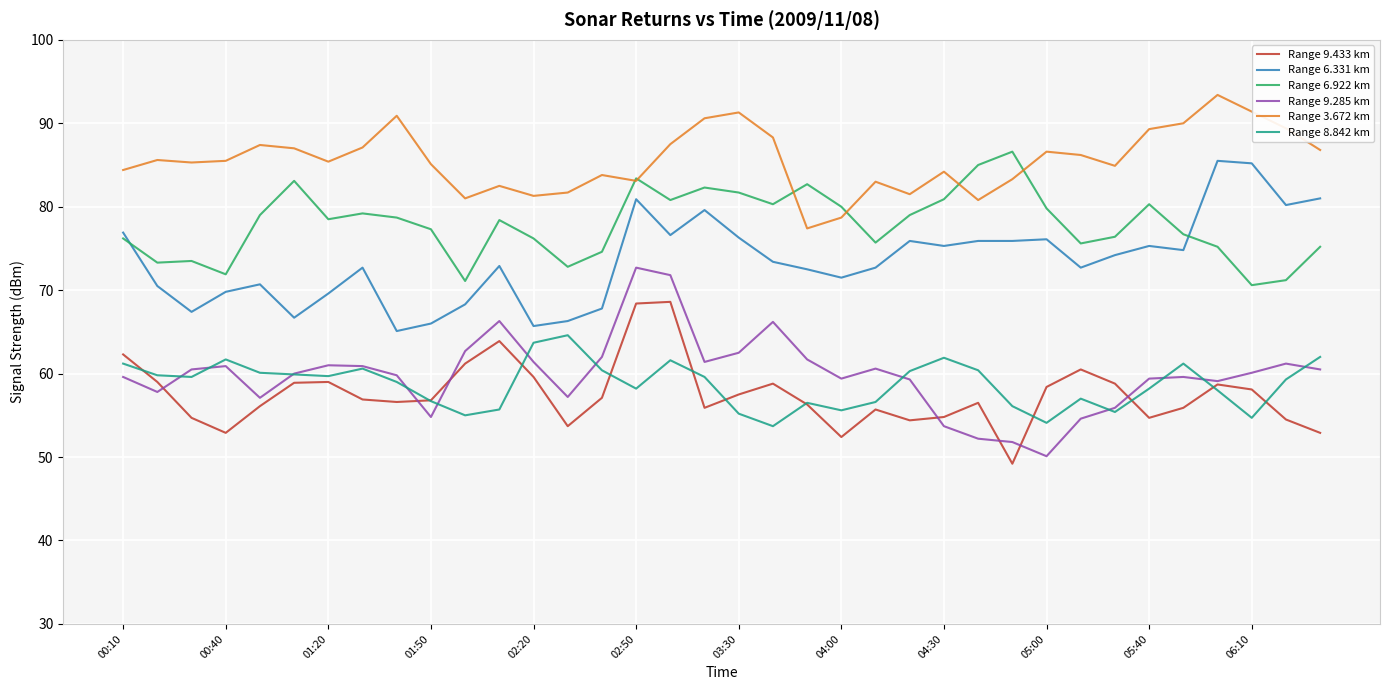

True or false: Range 3.672 km and Range 8.842 km intersect in this chart.

False